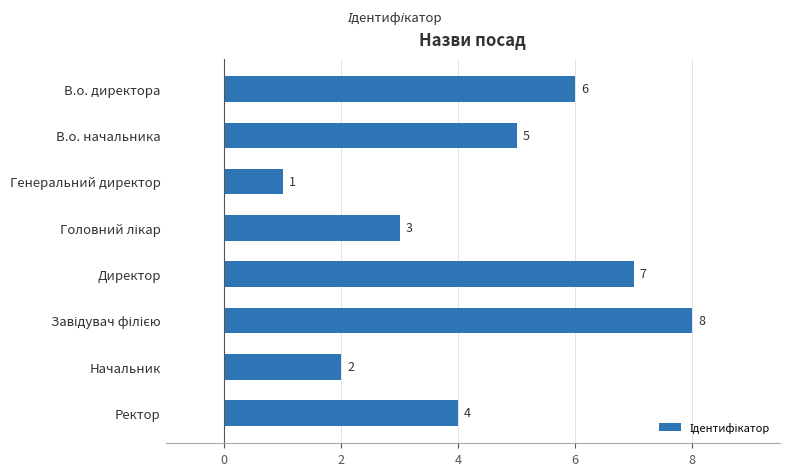

Which label corresponds to the smallest value in the chart?

Генеральний директор